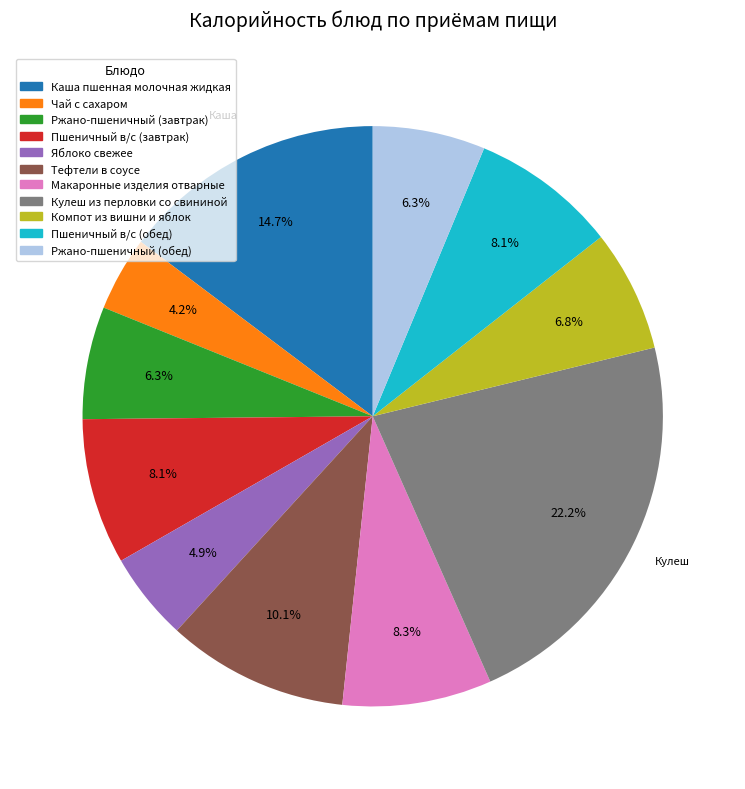

Does Кулеш из перловки со свининой represent more than half of the total?

No